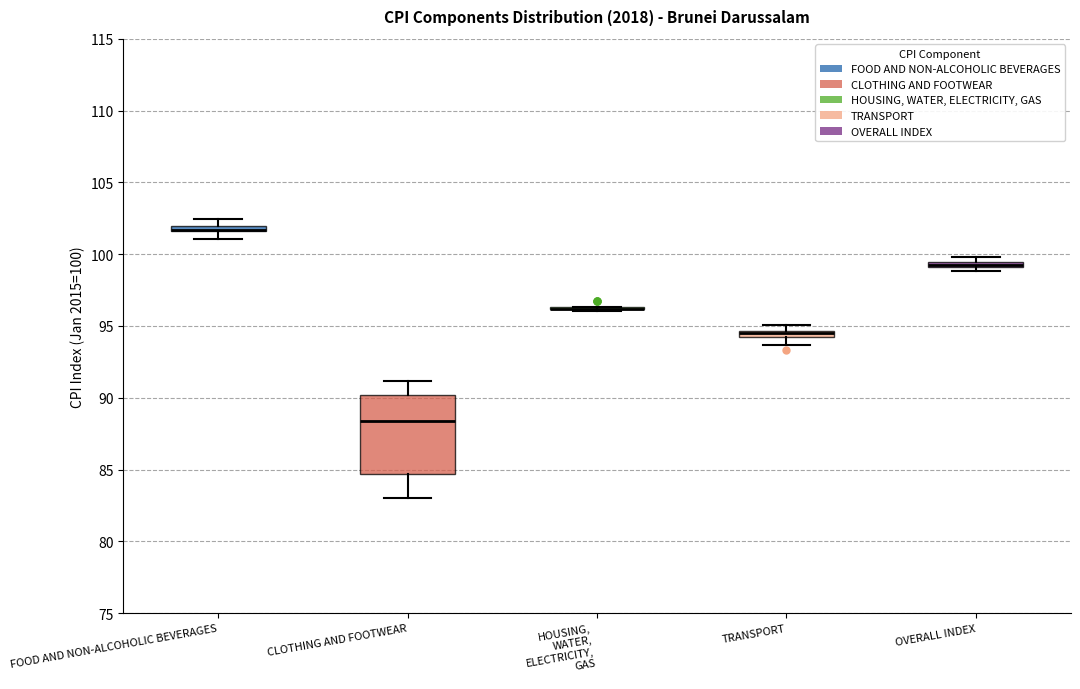

Where is the lower edge of the box for FOOD AND NON-ALCOHOLIC BEVERAGES on the y-axis? The values are not printed on the chart, so give them approximately, as read against the axis.

101.5